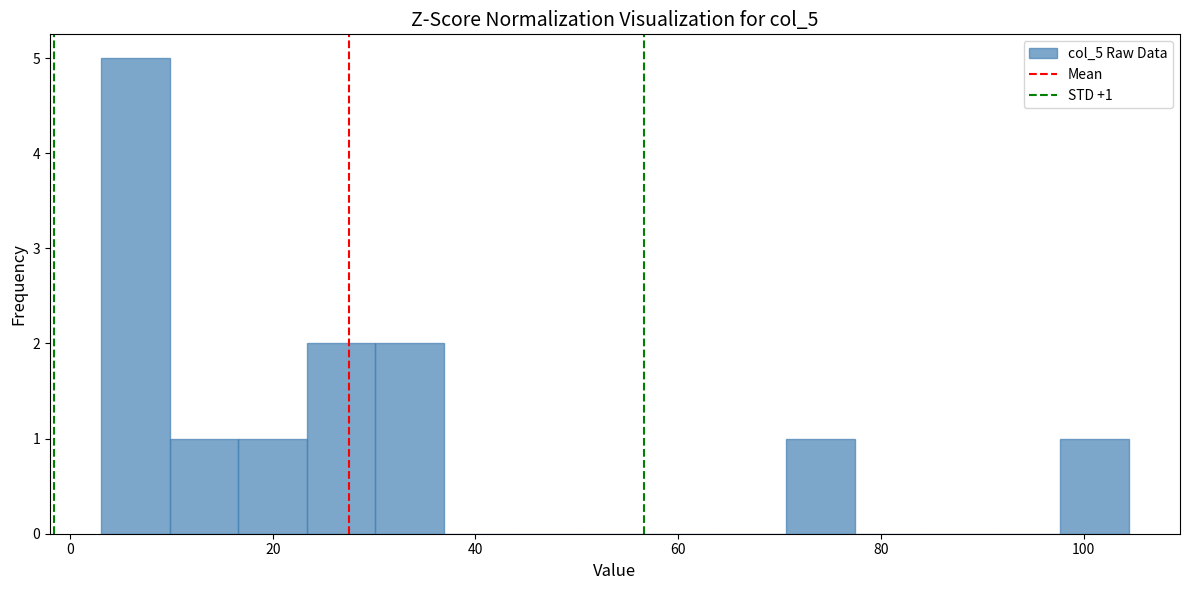

Read against the x-axis, roughly where is the centre of the tallest bar?

6